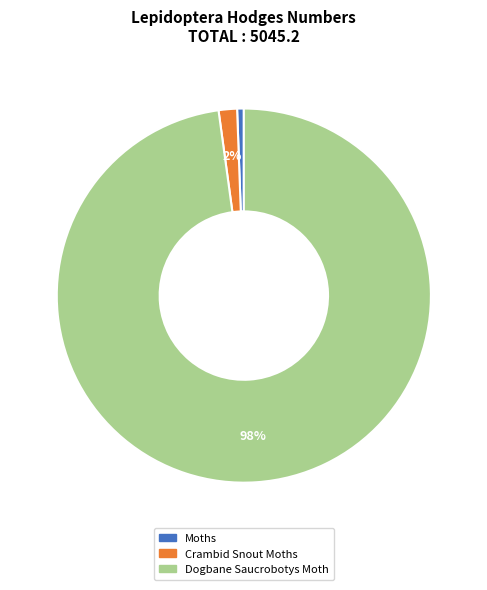

Is the sum of Moths and Crambid Snout Moths greater than half?

No